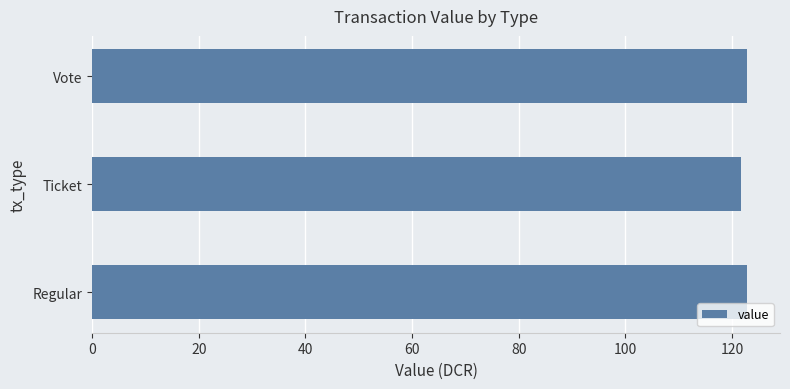

How many values are between 121 and 122?

1